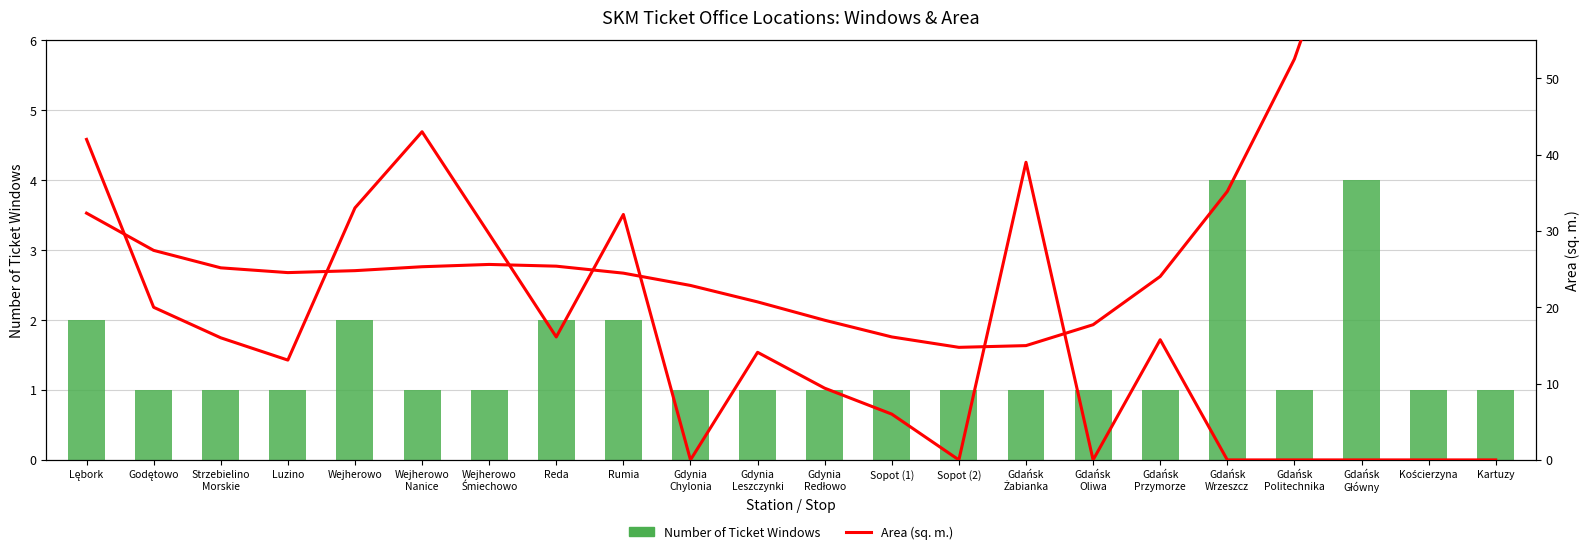

What is the greatest value displayed?

43.0